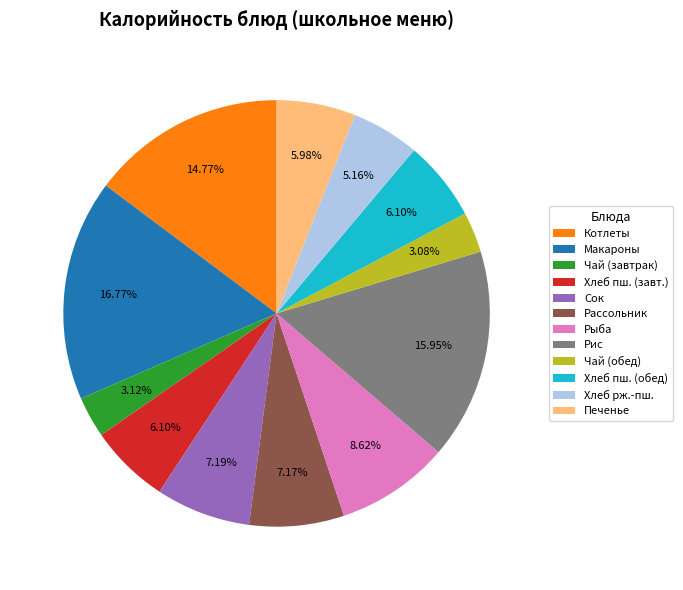

Which category has the biggest portion of the pie?

Макароны